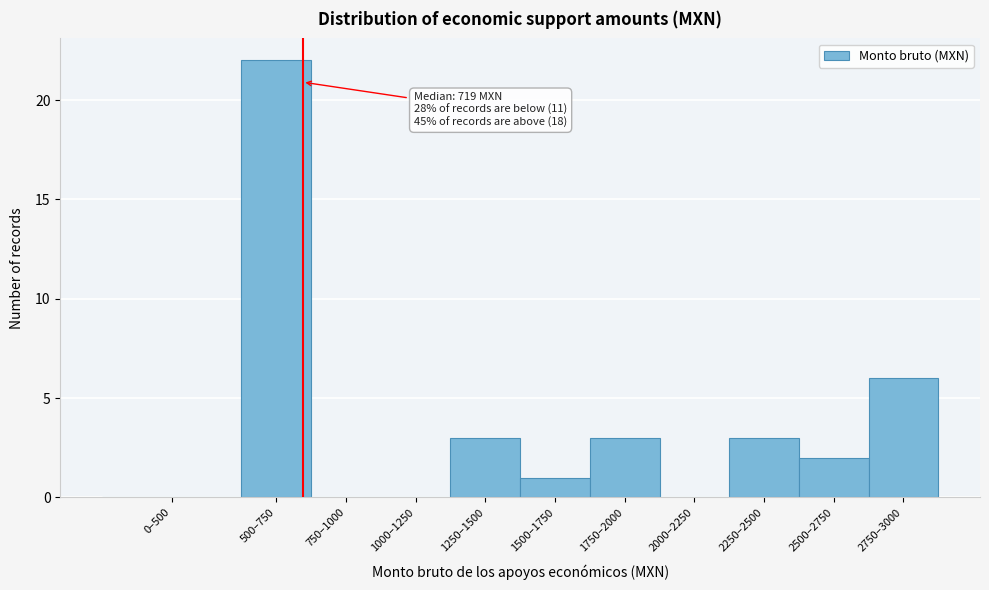

Reading left to right, list all the values displayed in this chart.

0–500=0	500–750=22	750–1000=0	1000–1250=0	1250–1500=3	1500–1750=1	1750–2000=3	2000–2250=0	2250–2500=3	2500–2750=2	2750–3000=6